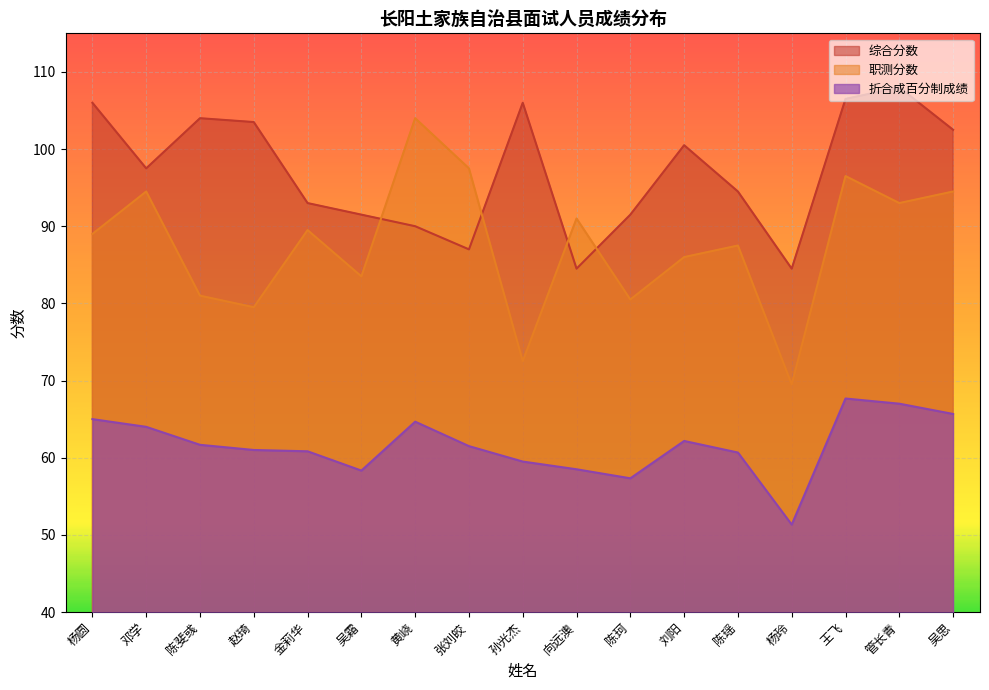

What is the label of the 9th point from the right?

孙光杰